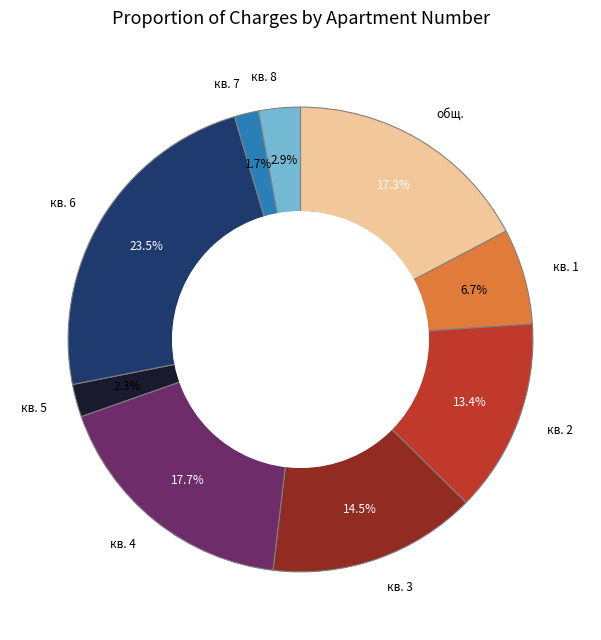

Does any single category account for the majority?

No